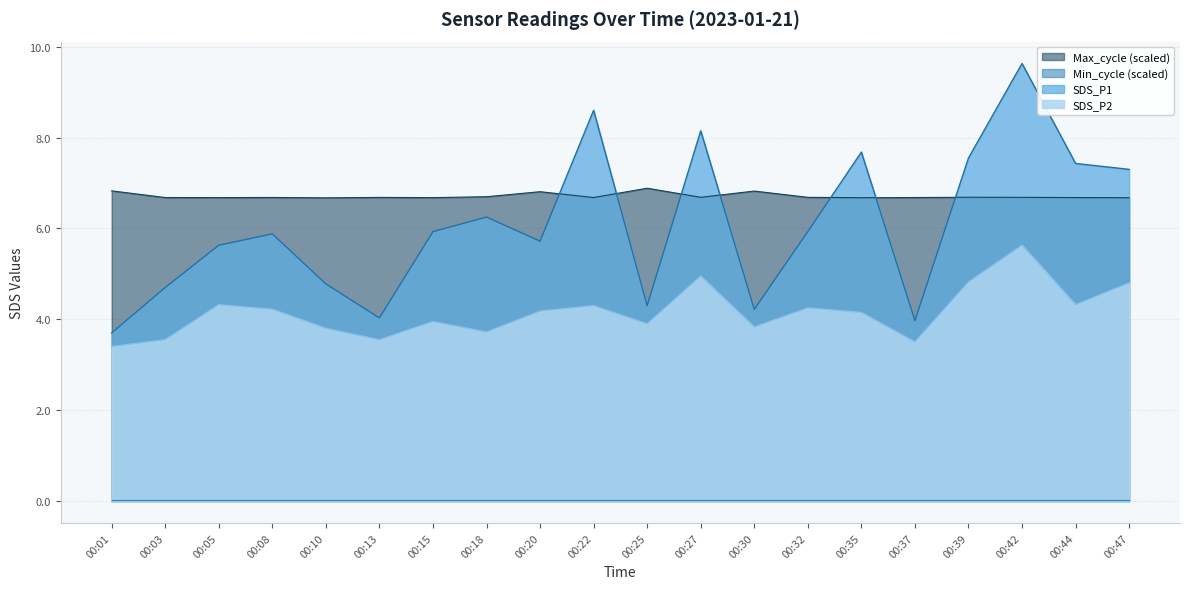

True or false: SDS_P1 has more than 0 interior local peaks.

True